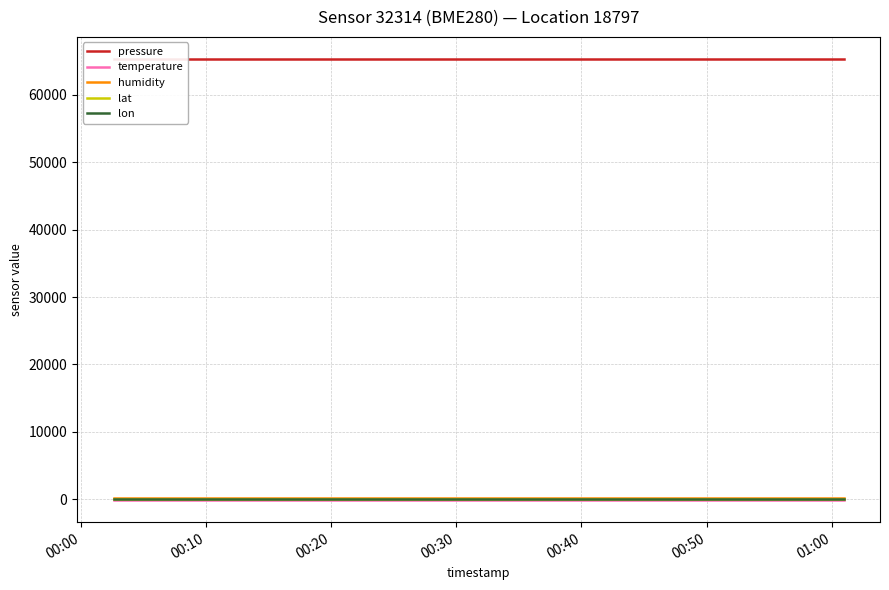

Which series has the largest range (max minus min)?

pressure